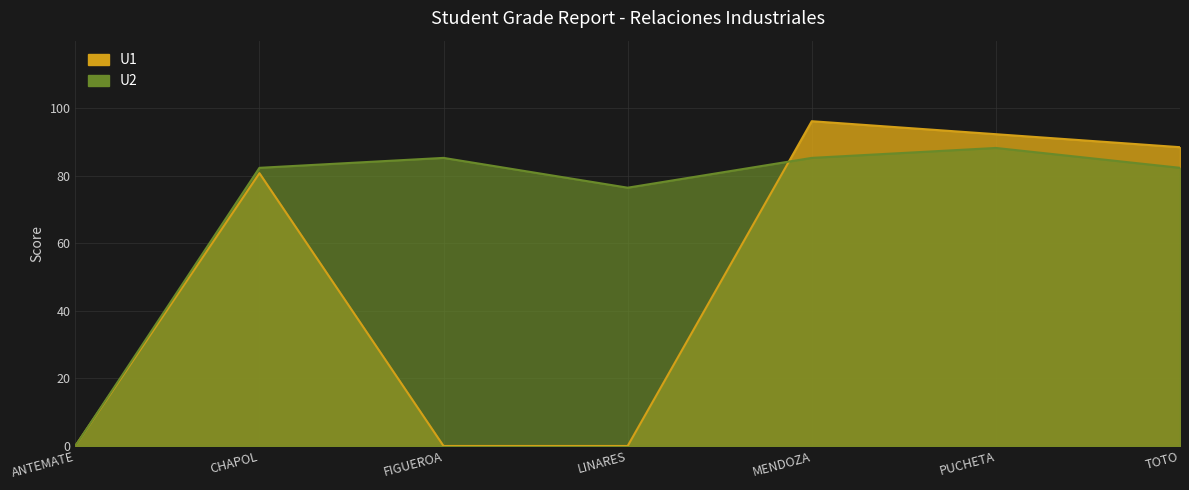

How many intersections are there between U1 and U2?

1